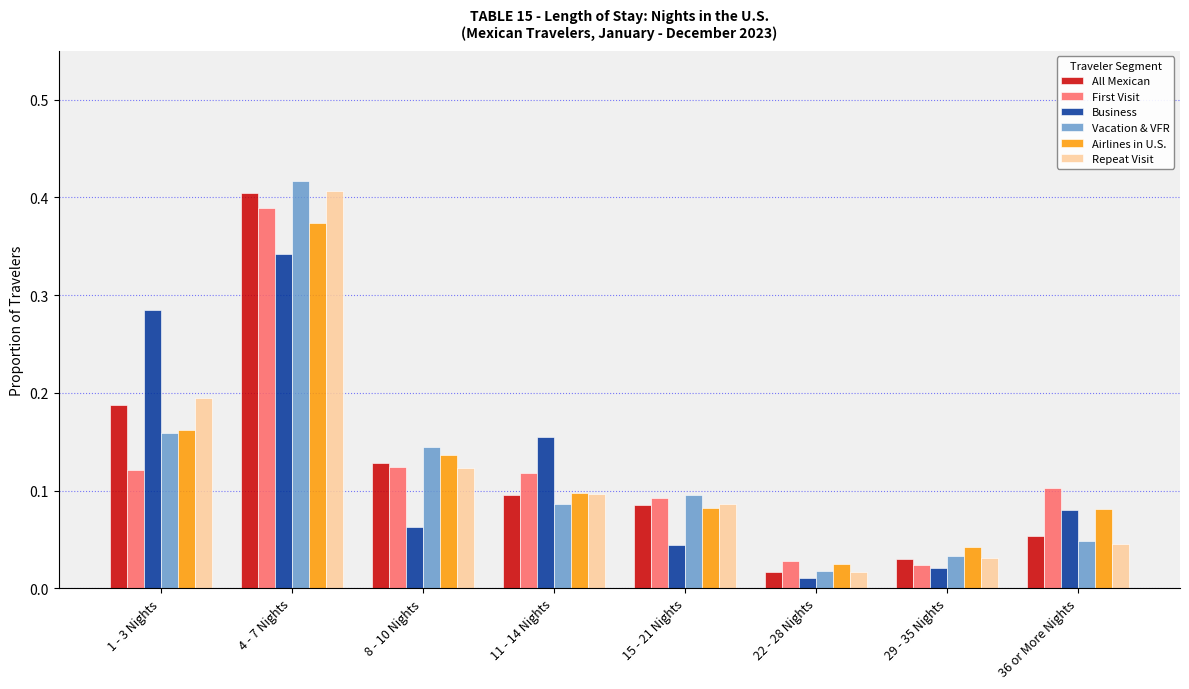

Which category has the highest value across all series?

4 - 7 Nights